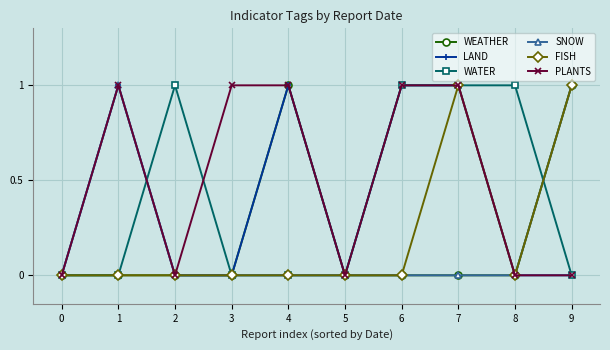

The value of WATER at 6 is 1. True or false?

True